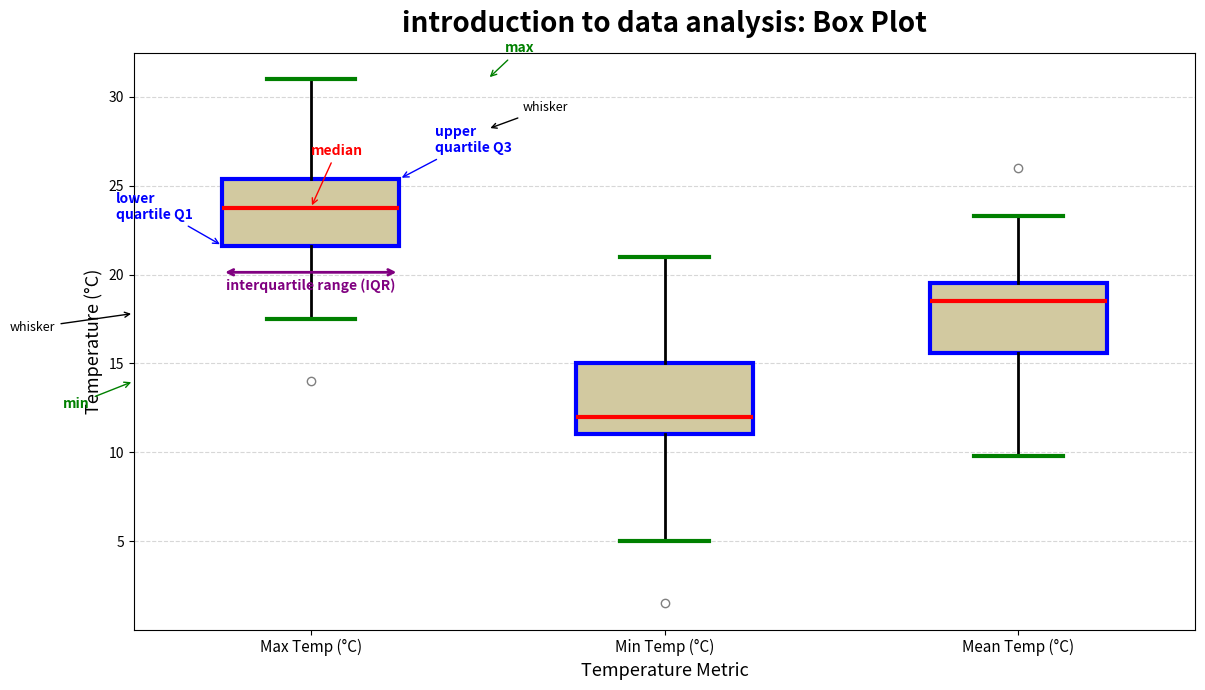

Reading left to right, read every box against the y-axis: the position of its median line, the range the box covers, and the ends of its whiskers. The values are not printed on the chart, so give them approximately, as read against the axis.

Max Temp (°C): median 24.0, box 21.5 to 25.5, whiskers 17.5 to 31.0
Min Temp (°C): median 12.0, box 11.0 to 15.0, whiskers 5.0 to 21.0
Mean Temp (°C): median 18.5, box 15.5 to 19.5, whiskers 10.0 to 23.5